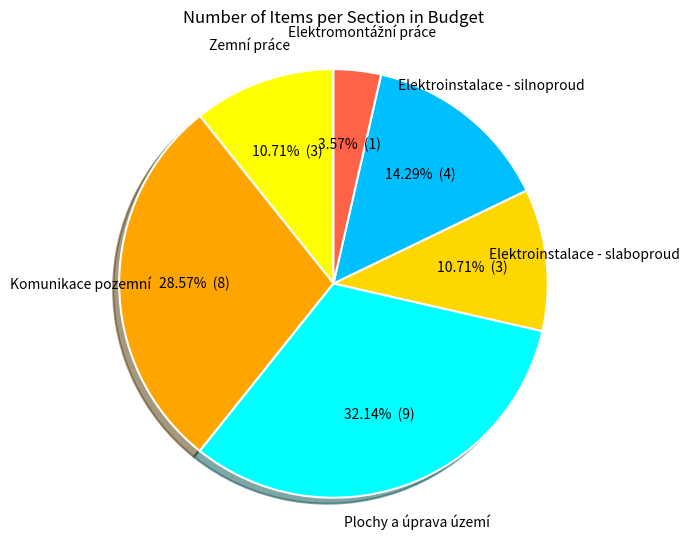

To the nearest percent, what is the average slice percentage?

17%